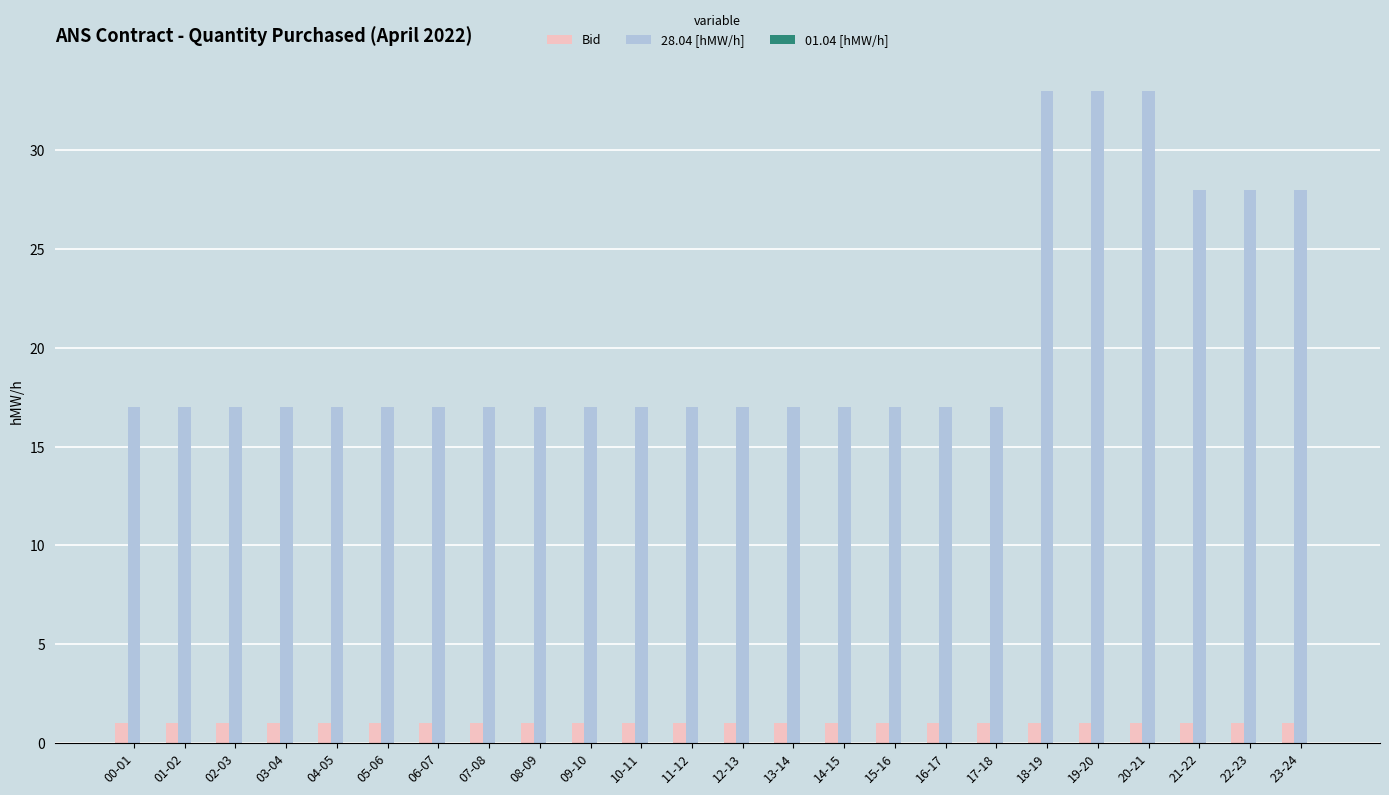

What is the difference between the 28.04 [hMW/h] values at 15-16 and 22-23?

11